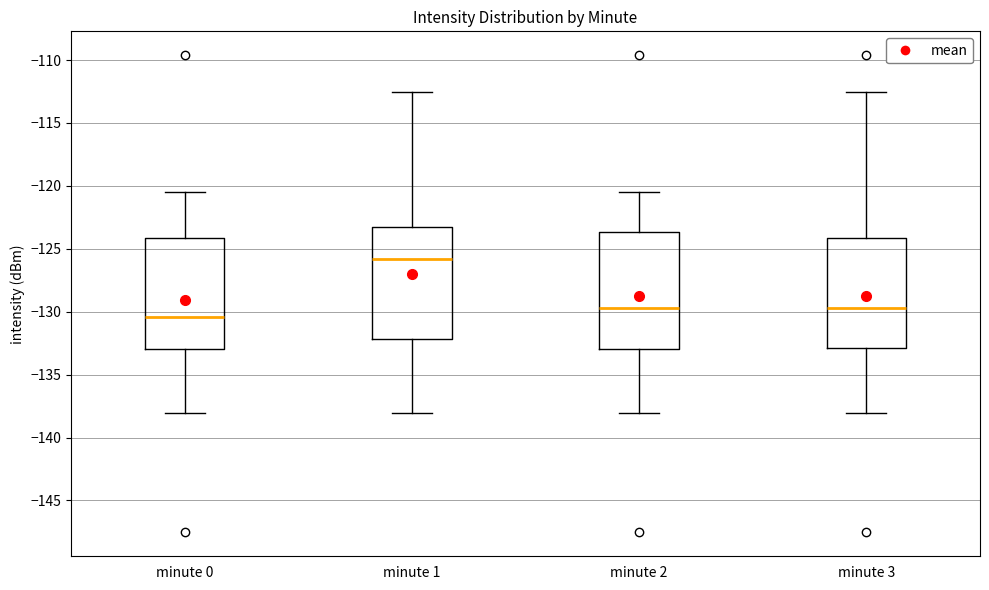

Reading left to right, read every box against the y-axis: the position of its median line, the range the box covers, and the ends of its whiskers. The values are not printed on the chart, so give them approximately, as read against the axis.

minute 0: median -130.5, box -133.0 to -124.0, whiskers -138.0 to -120.5
minute 1: median -126.0, box -132.0 to -123.0, whiskers -138.0 to -112.5
minute 2: median -129.5, box -133.0 to -123.5, whiskers -138.0 to -120.5
minute 3: median -129.5, box -133.0 to -124.0, whiskers -138.0 to -112.5